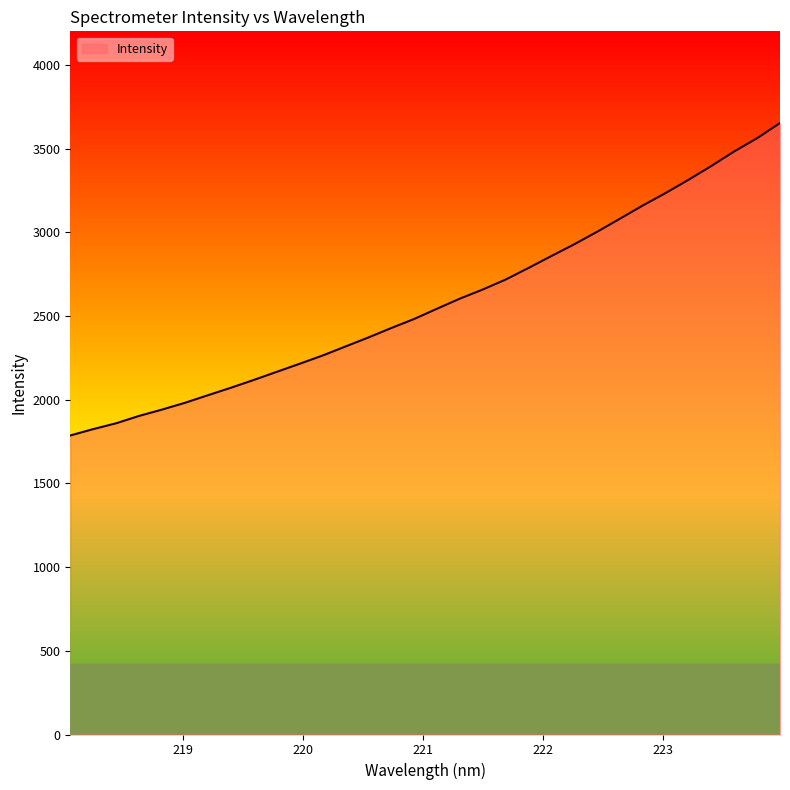

What is the difference between the maximum and minimum values?

1866.4